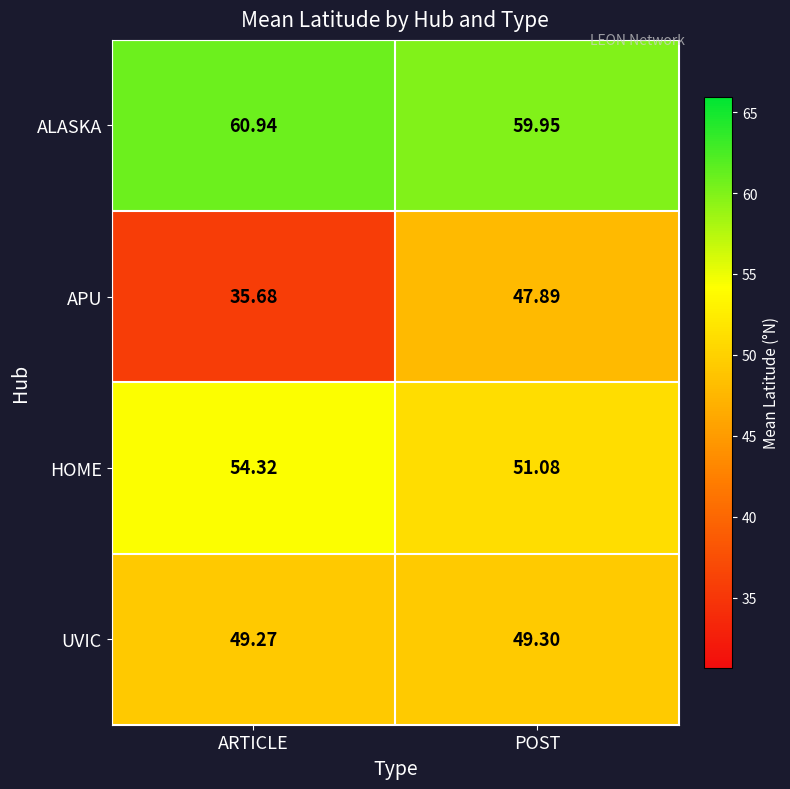

List the series in order of their peak value, highest first.

ALASKA, HOME, UVIC, APU